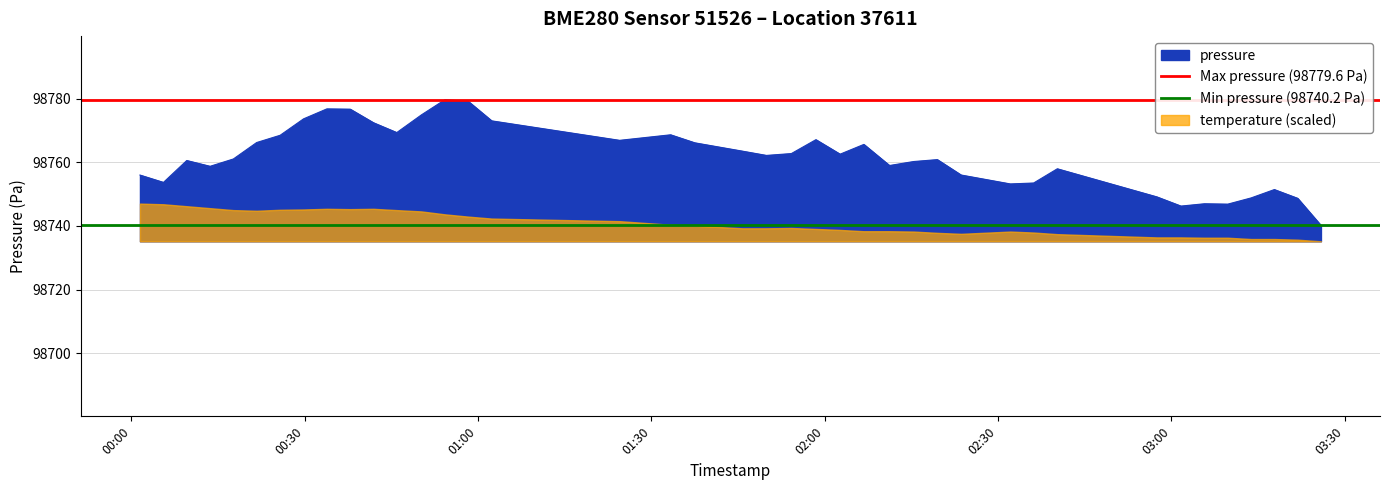

What is the minimum value for pressure?

98740.2